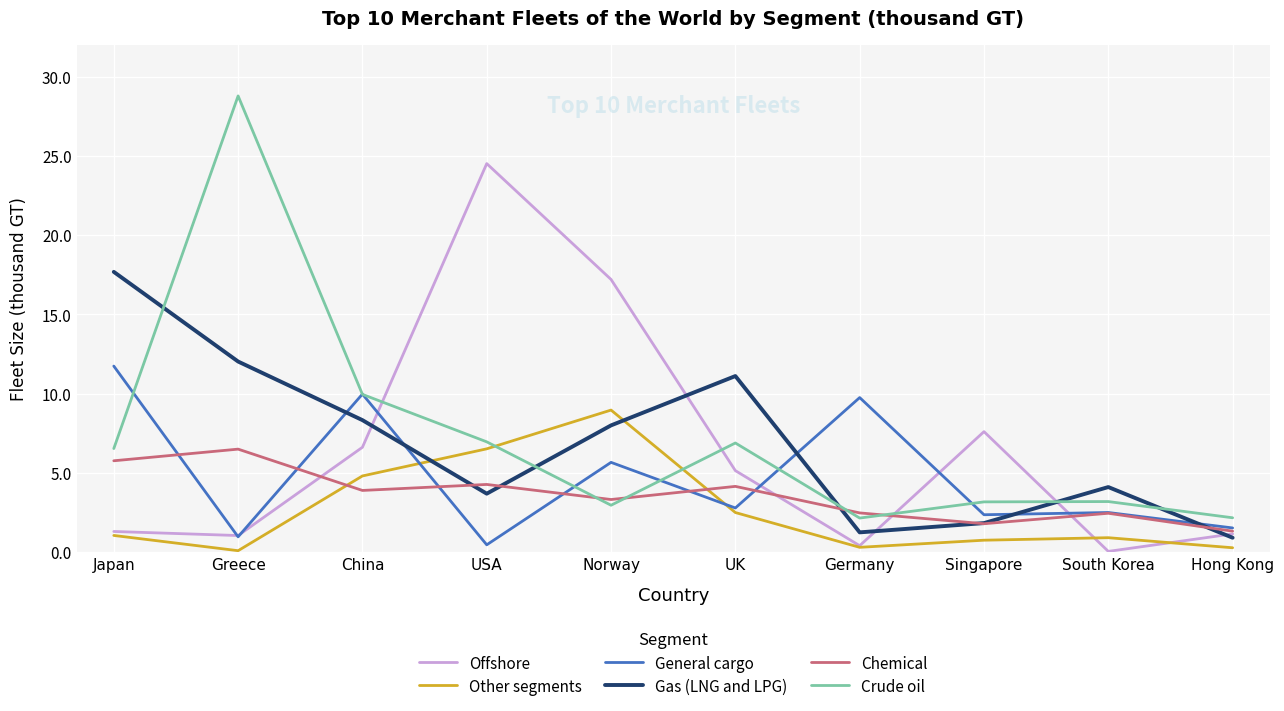

How many lines are shown in the chart?

6